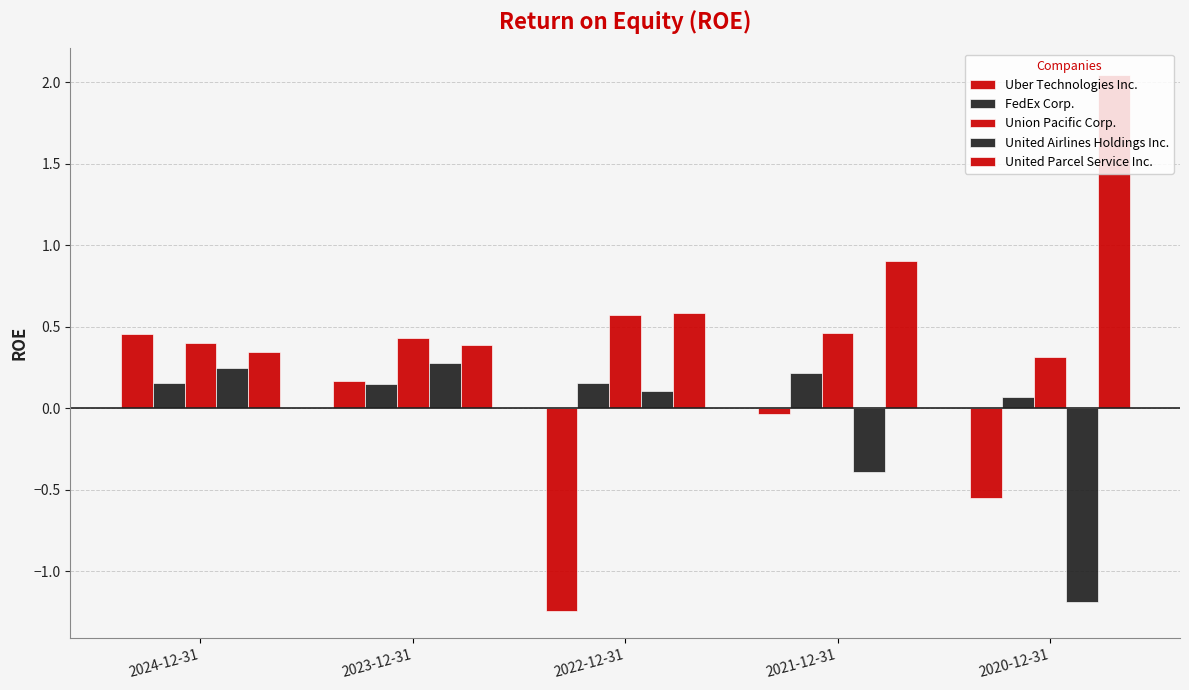

Which category has the highest value in the FedEx Corp. series?

2021-12-31